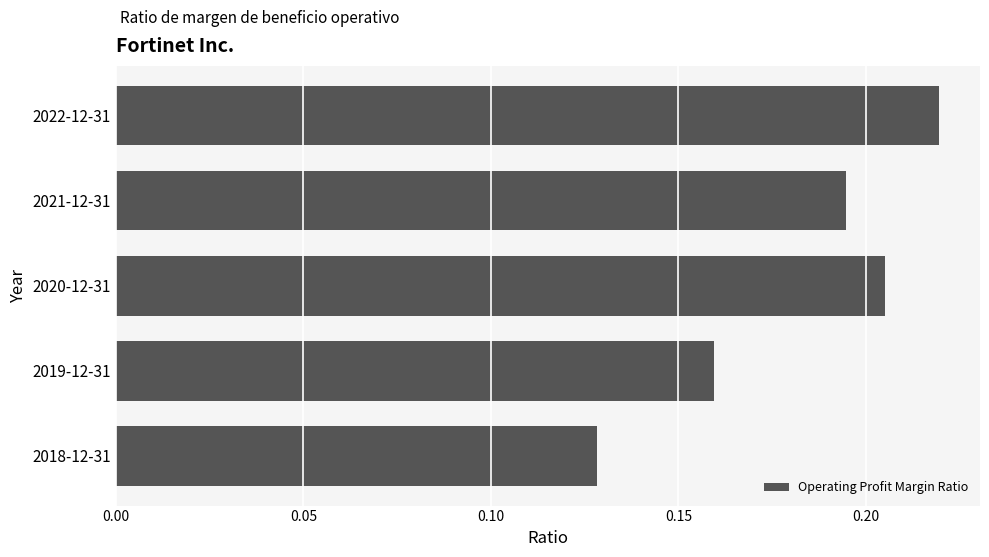

True or false: the data shows 0.1 at 2022-12-31.

False